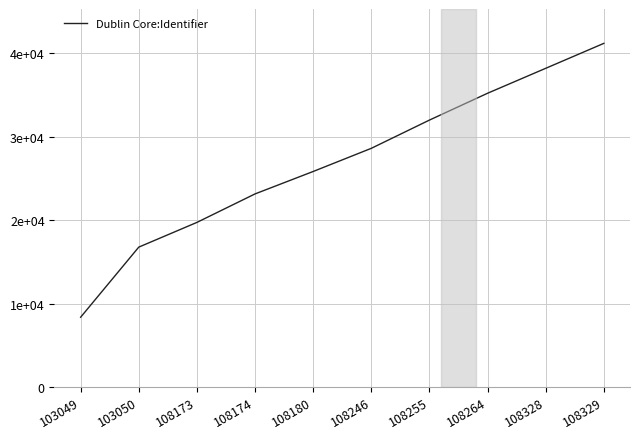

What is the sum of the values at 108328 and 103050?

54924